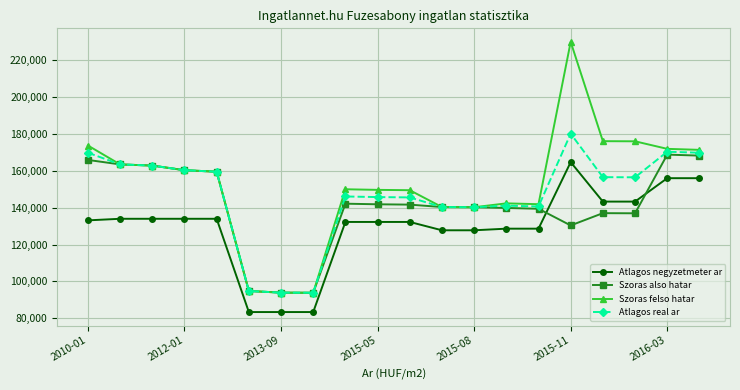

What is the minimum value for Atlagos real ar?

93805